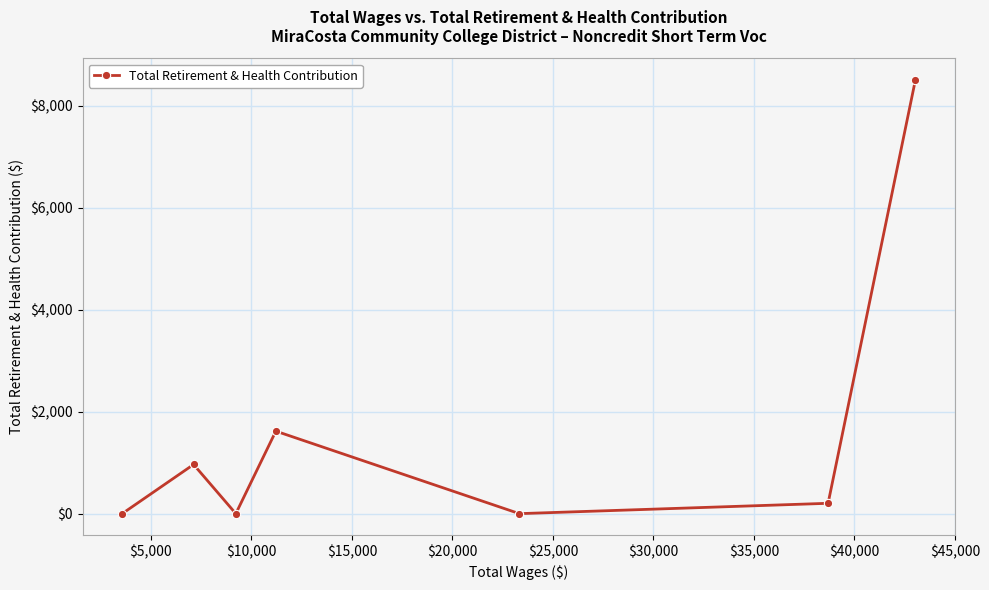

What is the sum of all values?

11290